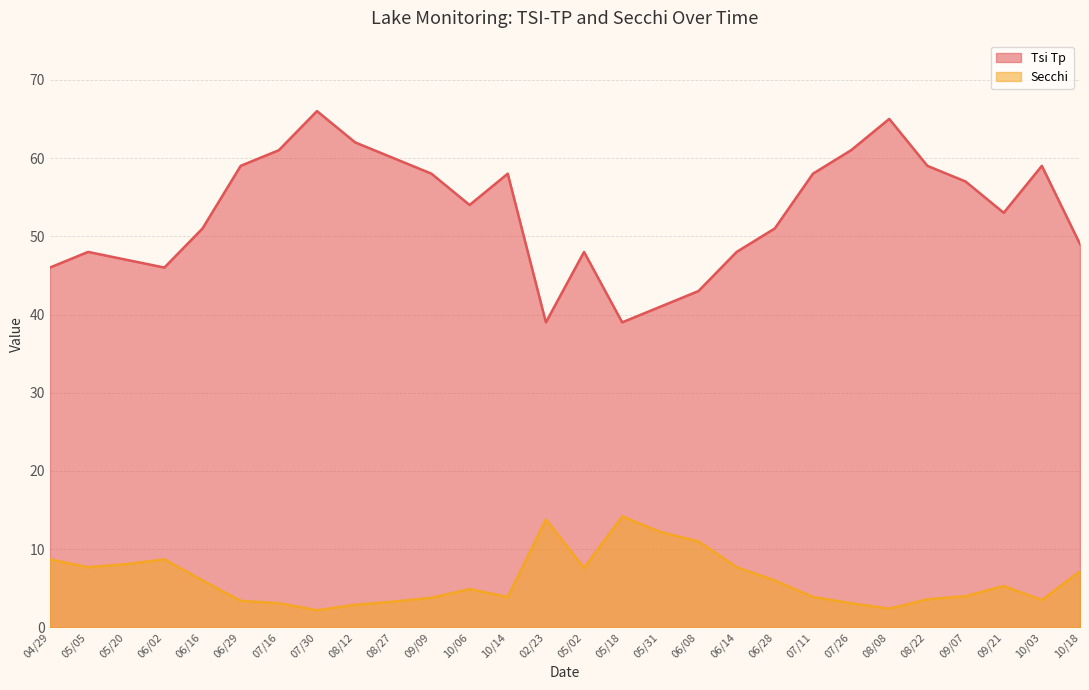

What is the label of the 3rd point from the right?

09/21